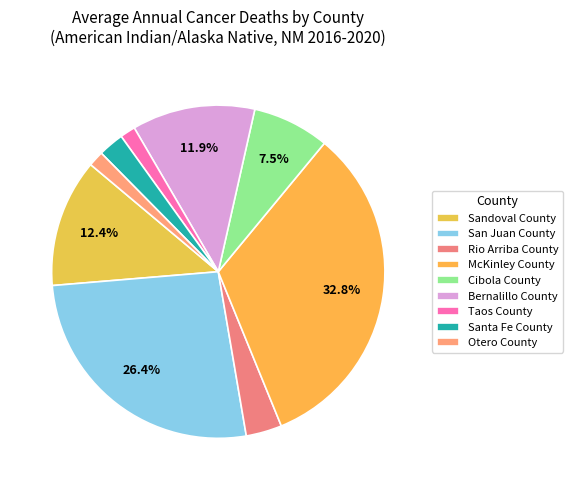

Is it true that Sandoval County is 3% of the pie?

False